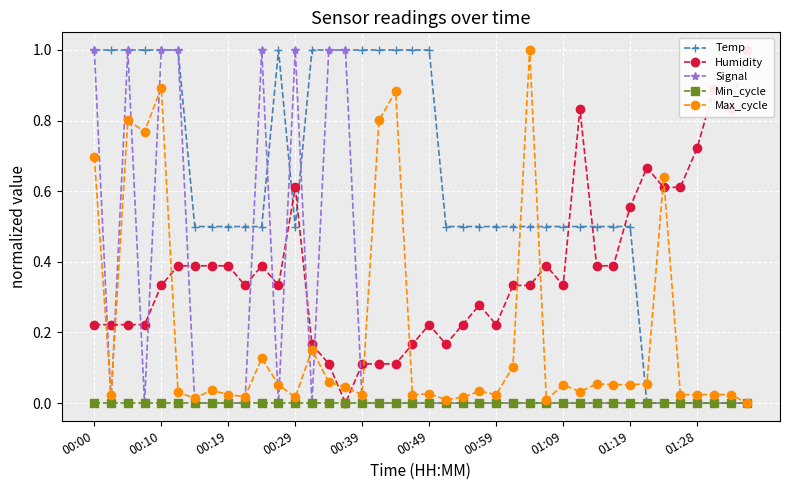

Which series has the largest total across all categories?

Temp